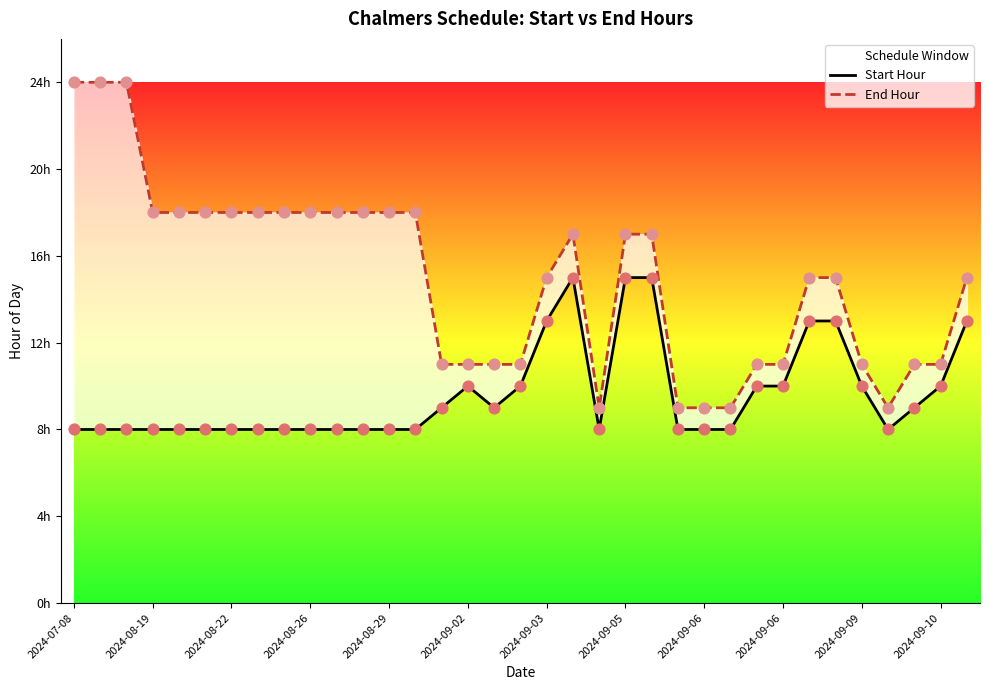

What are all the series names shown in the legend?

Start Hour, End Hour